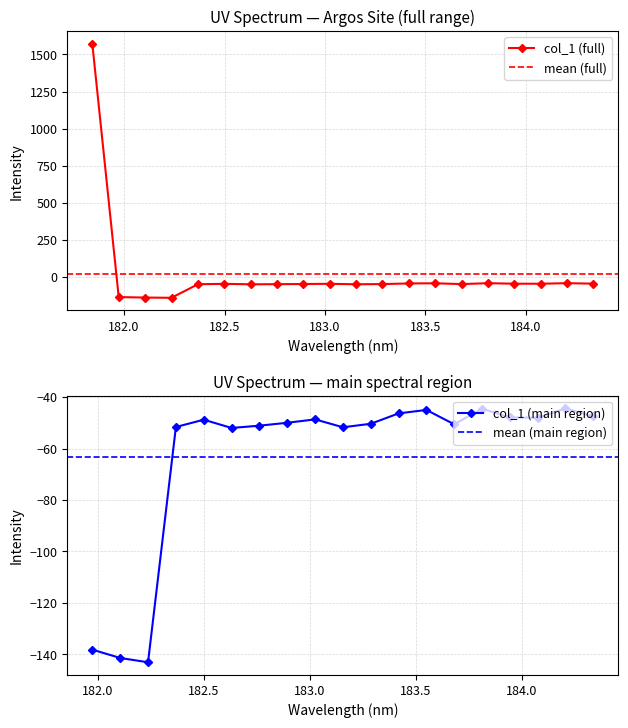

How many values are below zero?

19